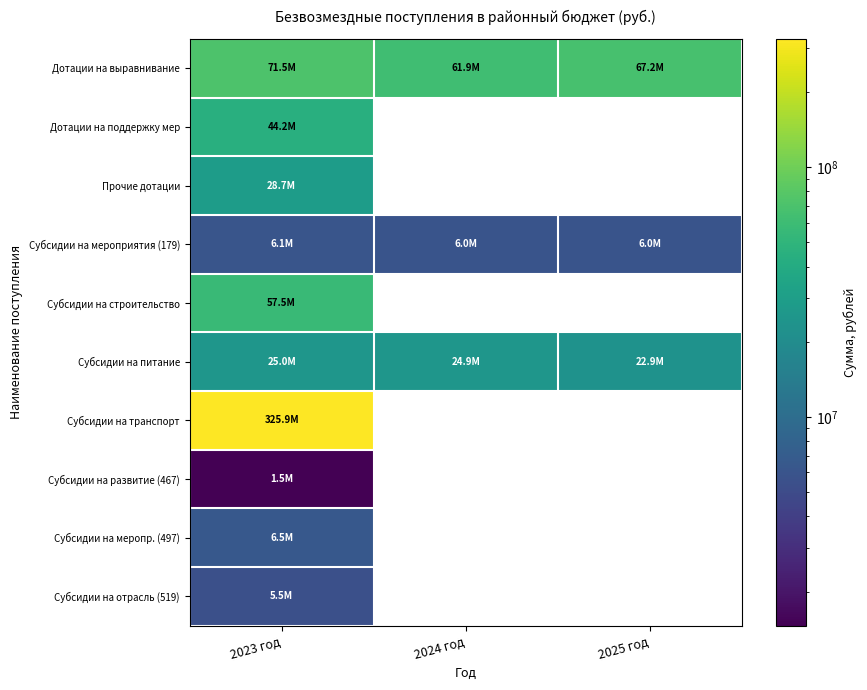

At which category is the sum across all series the highest?

2023 год